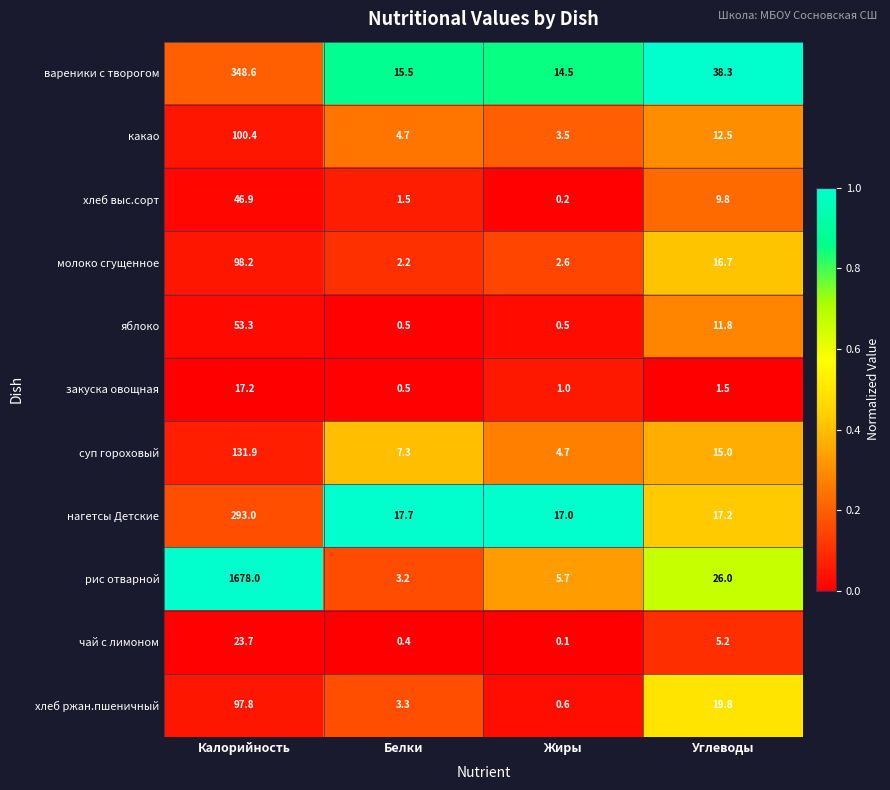

What is the sum of all яблоко values?

66.1